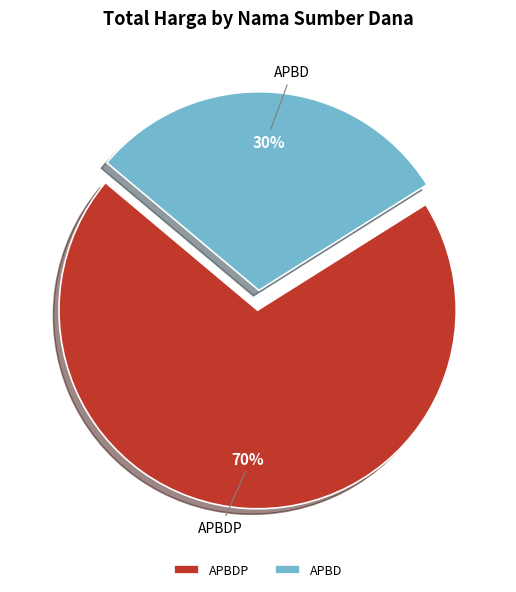

Which slice is the largest?

APBDP